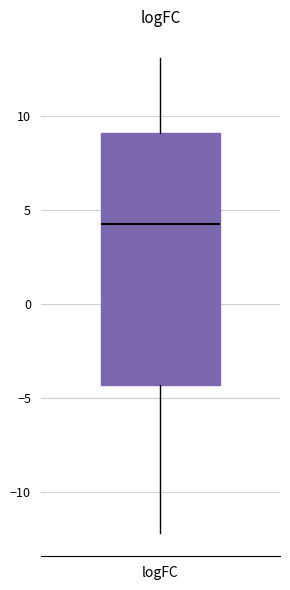

Read this box plot against the y-axis: the position of the median line, the range covered by the box, and the ends of both whiskers. The values are not printed on the chart, so give them approximately, as read against the axis.

median 4.5, box -4.5 to 9.0, whiskers -12.0 to 13.0